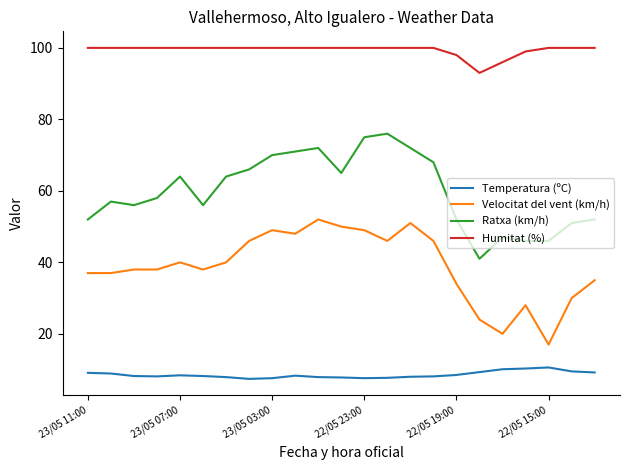

What is the difference between the maximum and minimum values in the Velocitat del vent (km/h) series?

35.0